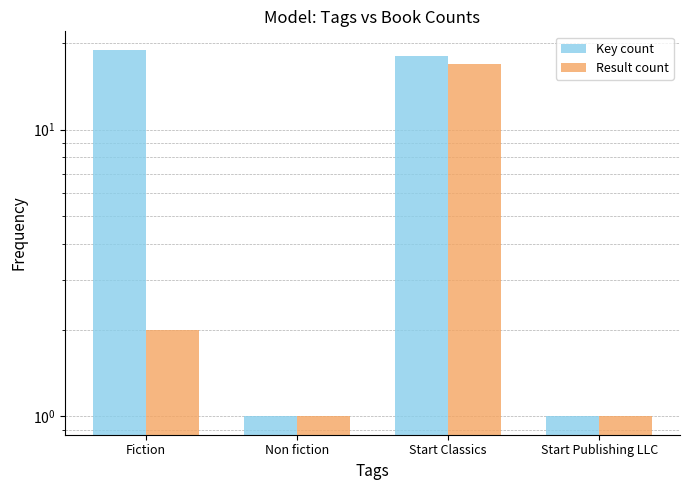

What is the sum of all Key count values?

39